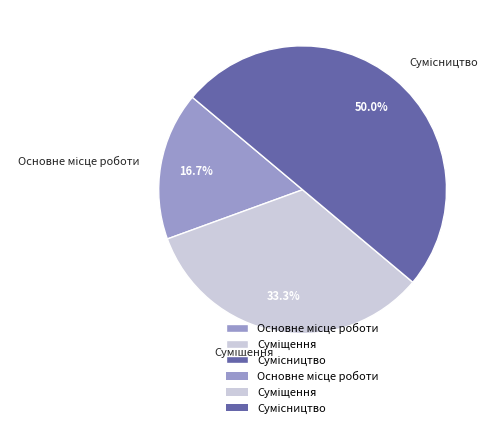

What percentage is NOT represented by Сумісництво?

50.0%